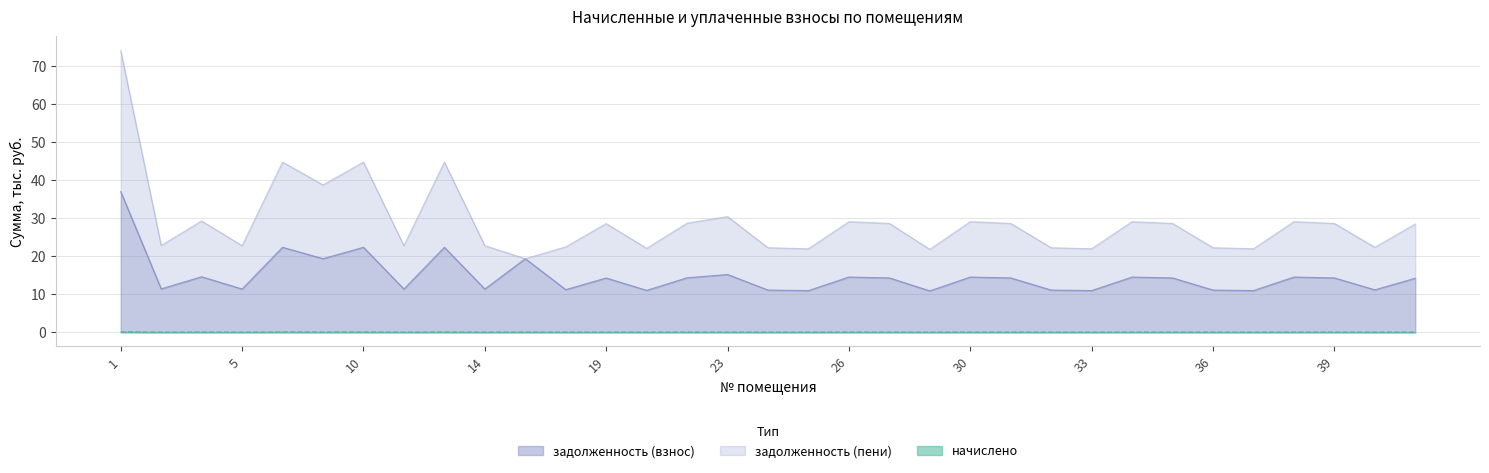

What is the minimum value for задолженность (взнос)?

10.9